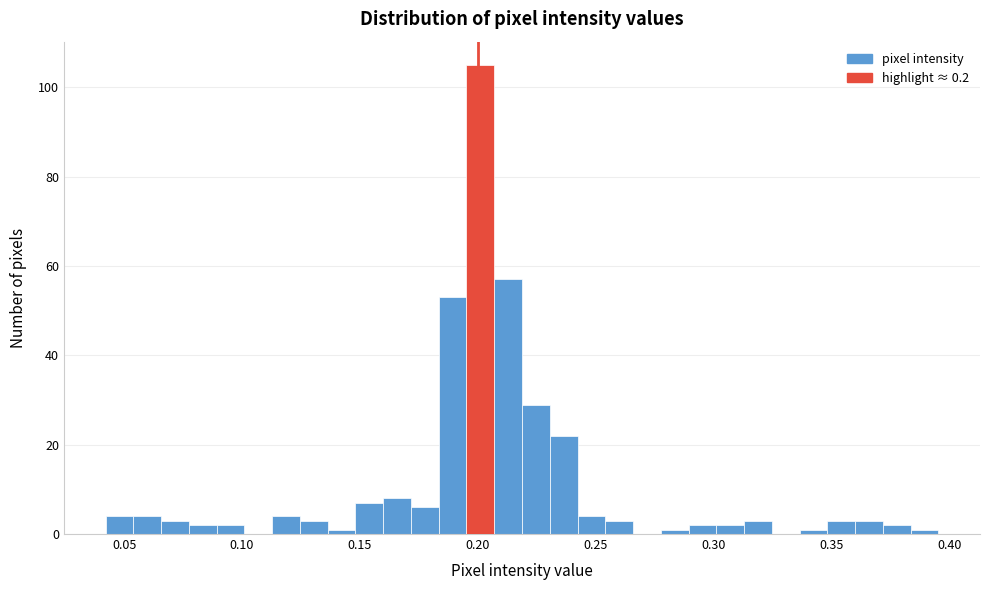

Read against the x-axis, roughly where is the centre of the tallest bar?

0.200